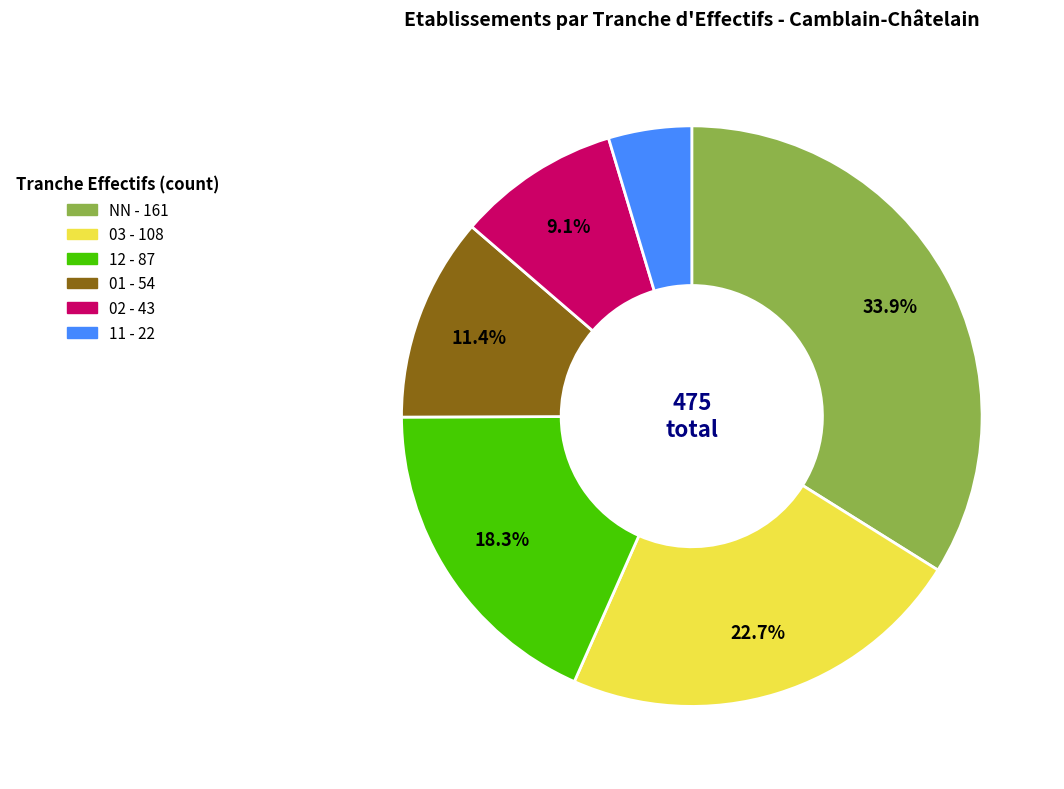

Is there a majority slice in this chart?

No